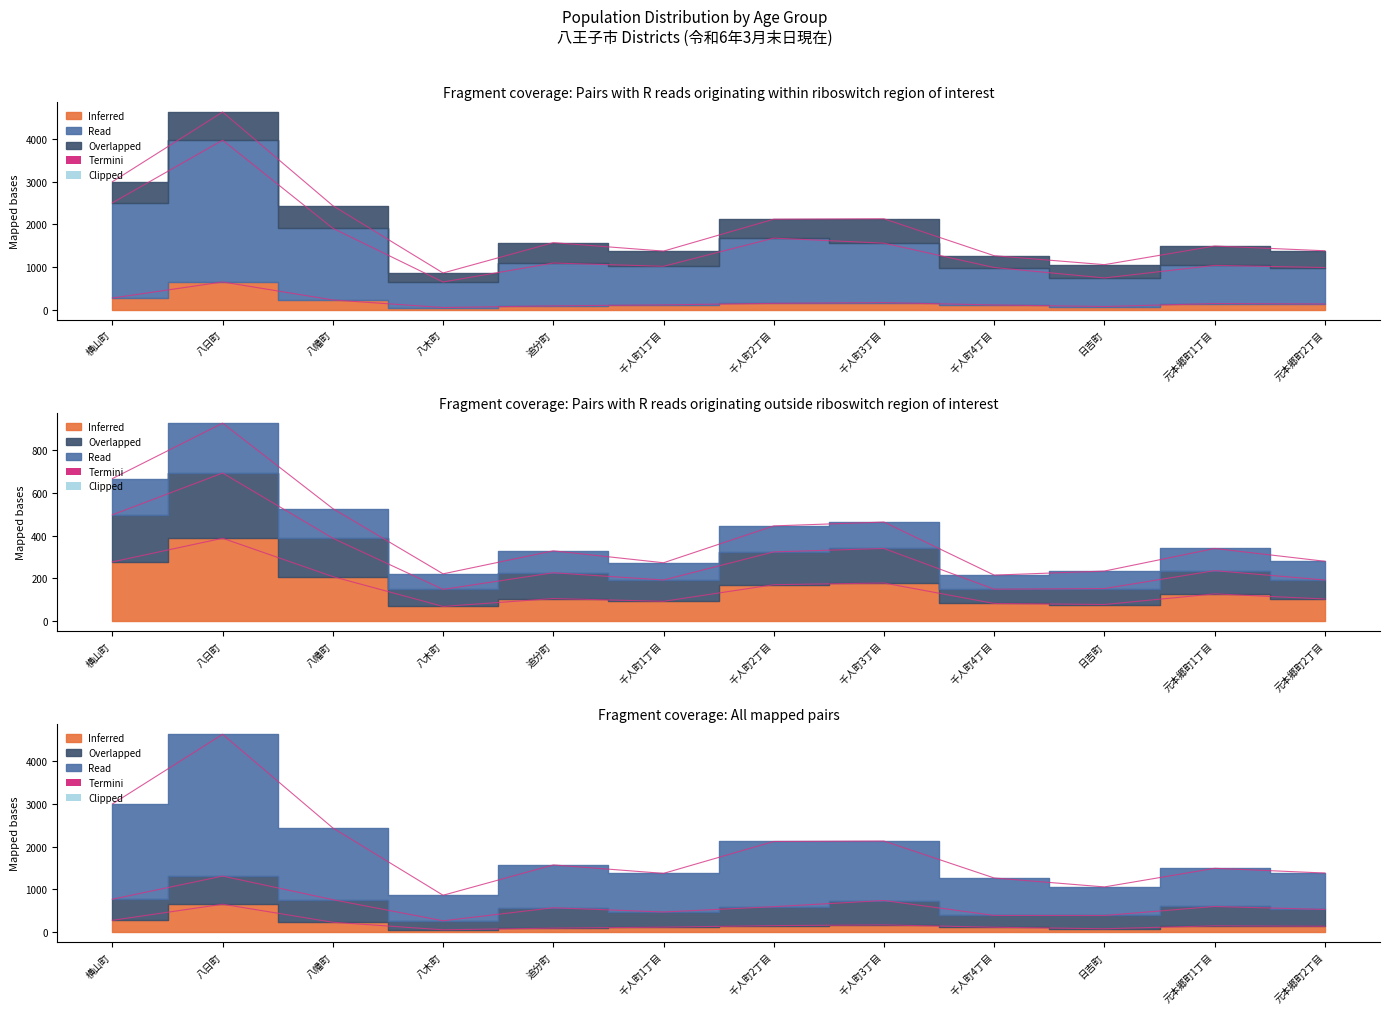

True or false: 55～59 and 60～64 cross at least once.

False